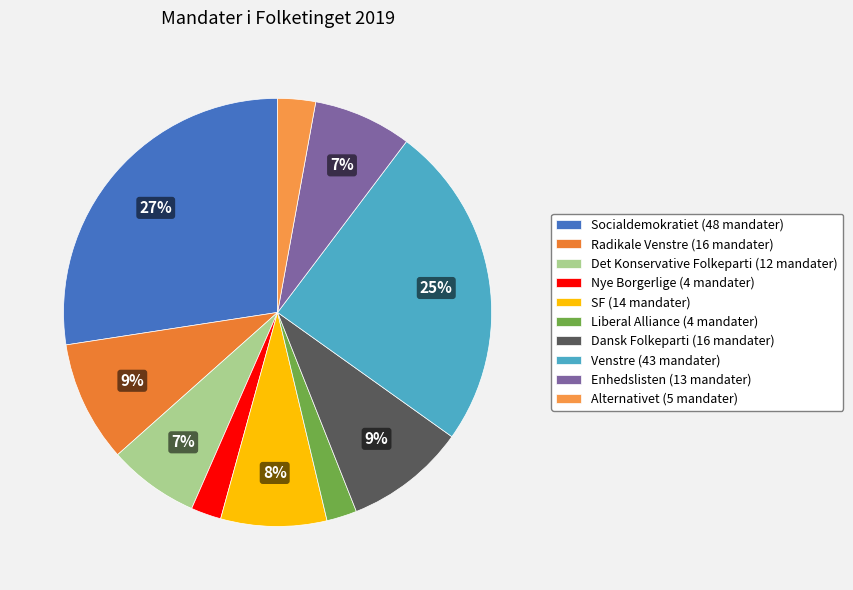

How many slices are in this pie chart?

10